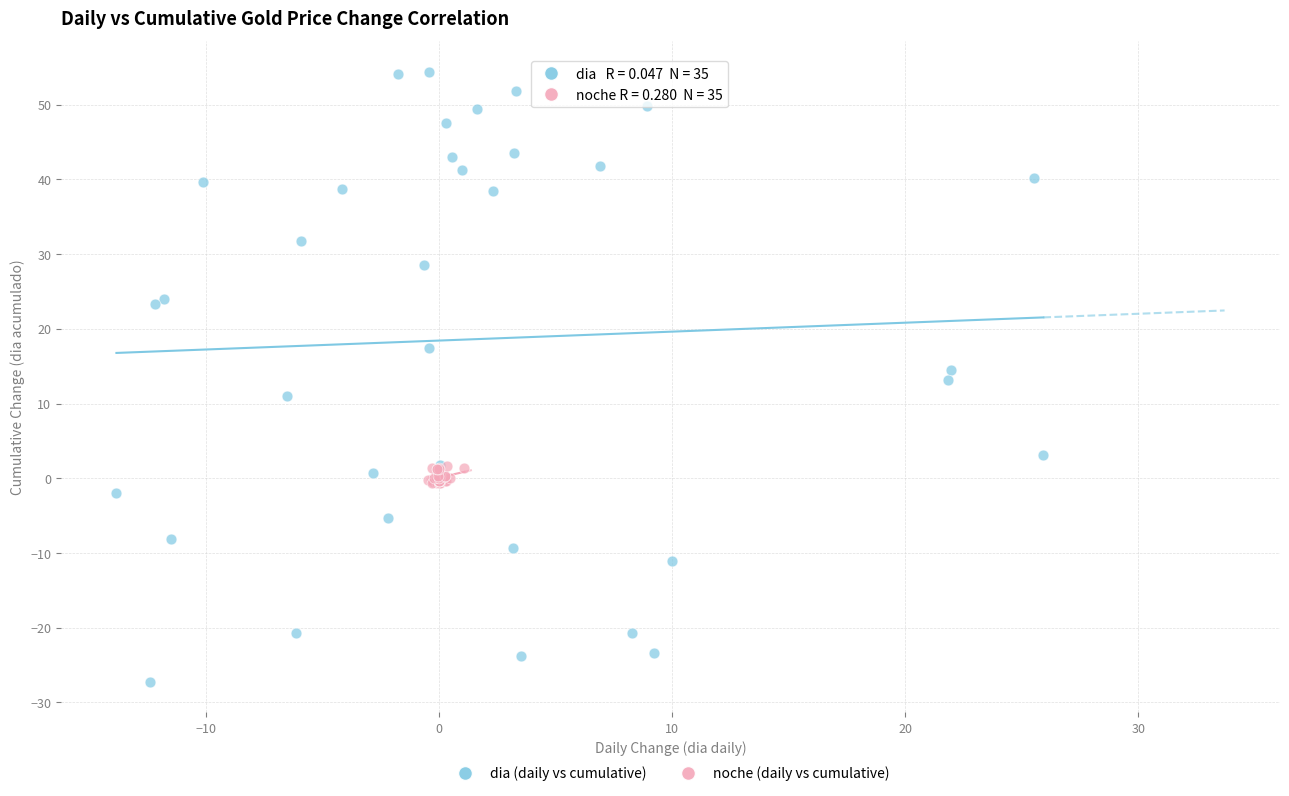

Which series has the largest Y range (max minus min)?

dia (daily vs cumulative)